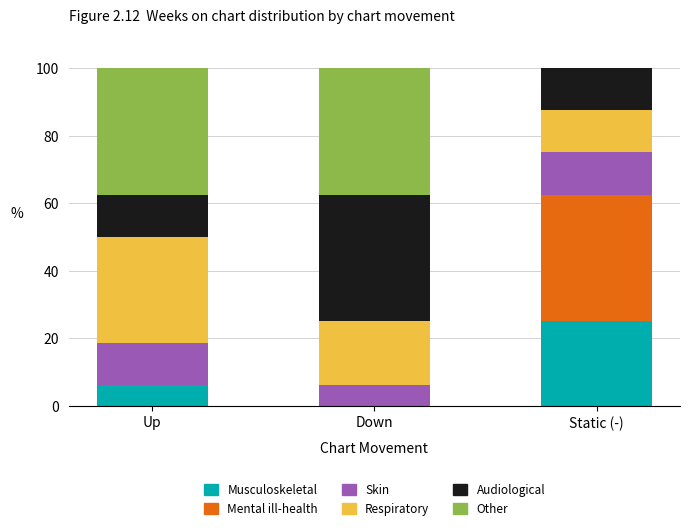

True or false: Musculoskeletal has a value of 25.0 at Static (-).

True